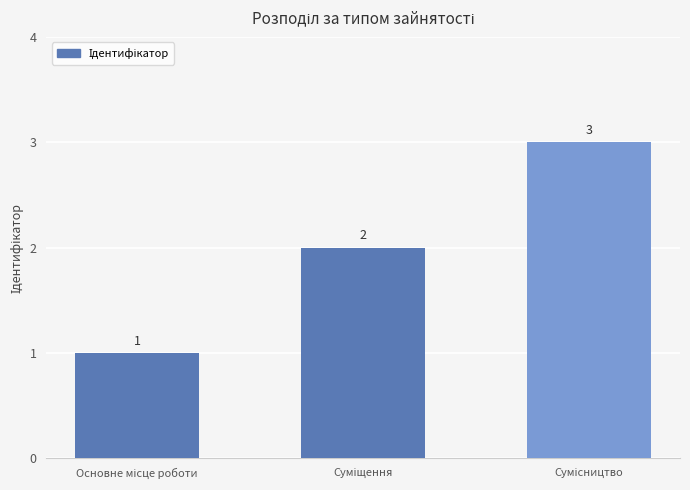

What is the sum of all values?

6